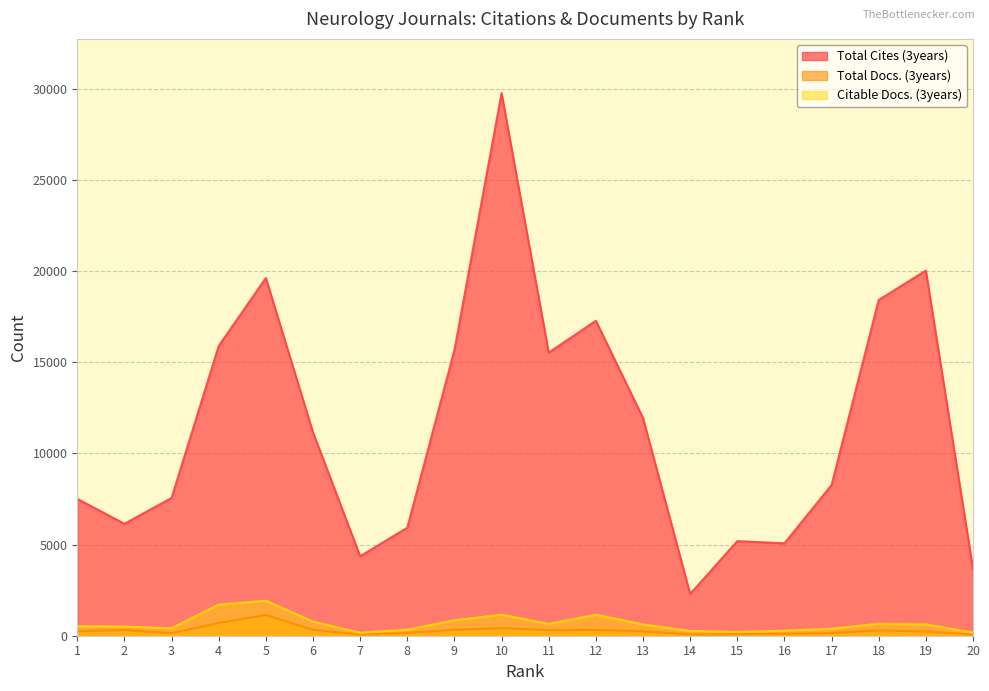

True or false: Total Cites (3years) and Total Docs. (3years) intersect in this chart.

False